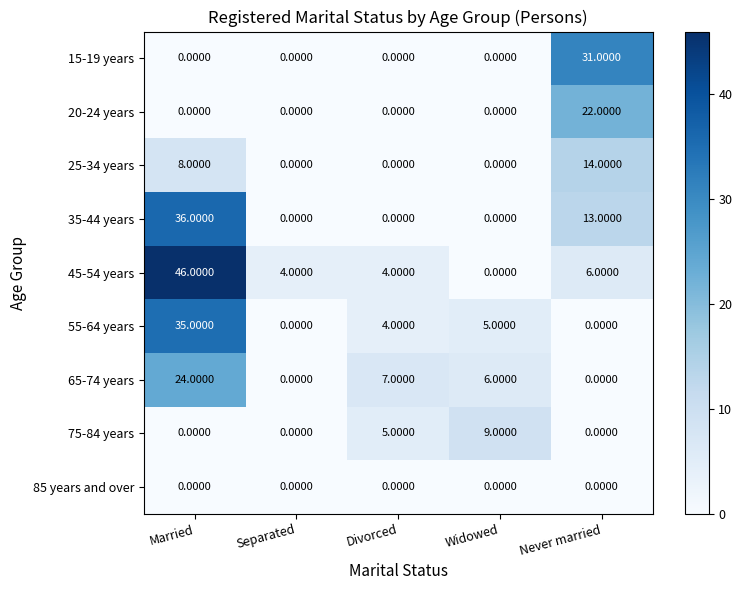

At which category is the sum across all series the highest?

Married